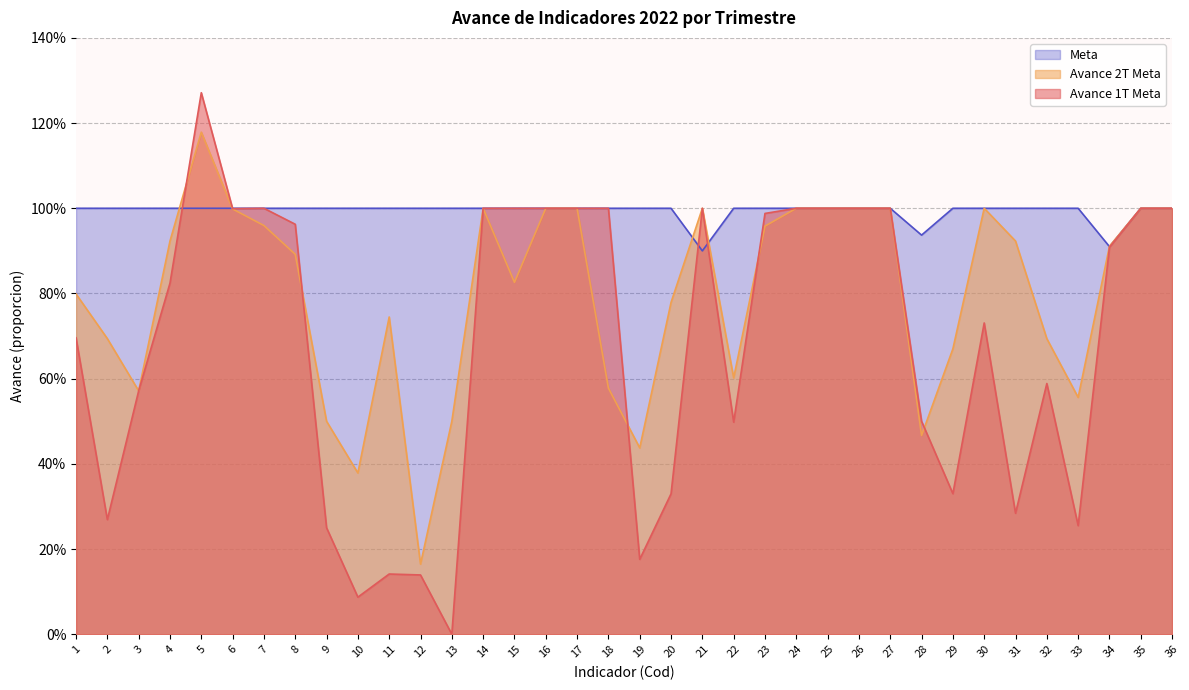

What is the value of the Avance 2T Meta point at the 4th from the left?

0.9